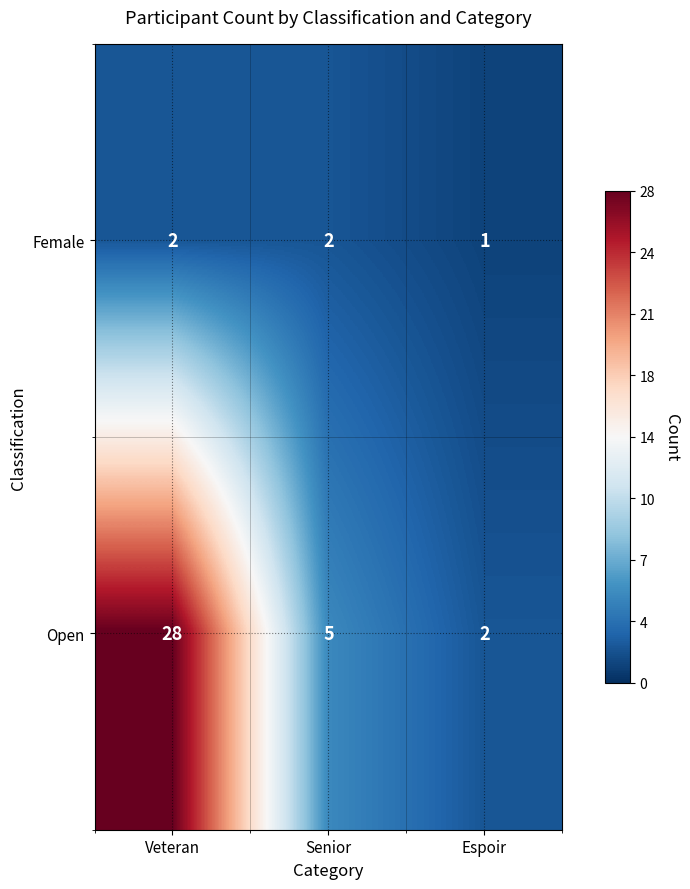

Where is Female nearest to the value 1?

Espoir